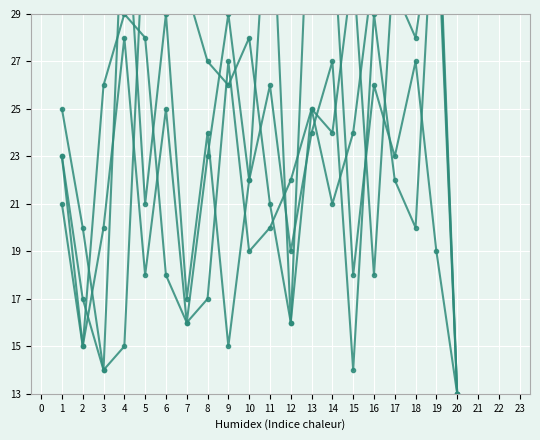

What is the value of the col_14 point at the 8th from the left?

17